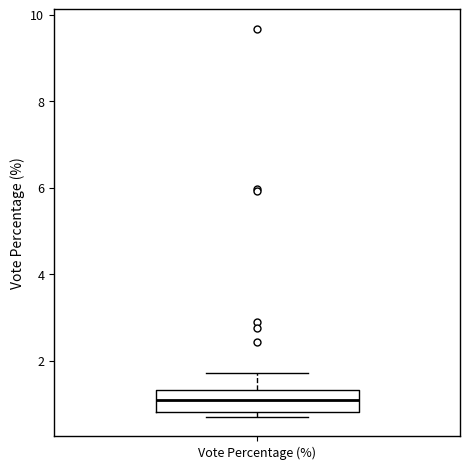

Transcribe this box plot: give where the median line is, the range the box spans, and where the two whiskers end, as read against the y-axis. The values are not printed on the chart, so give them approximately, as read against the axis.

median 1.0, box 0.8 to 1.4, whiskers 0.8 (just below the box's lower edge) to 1.8